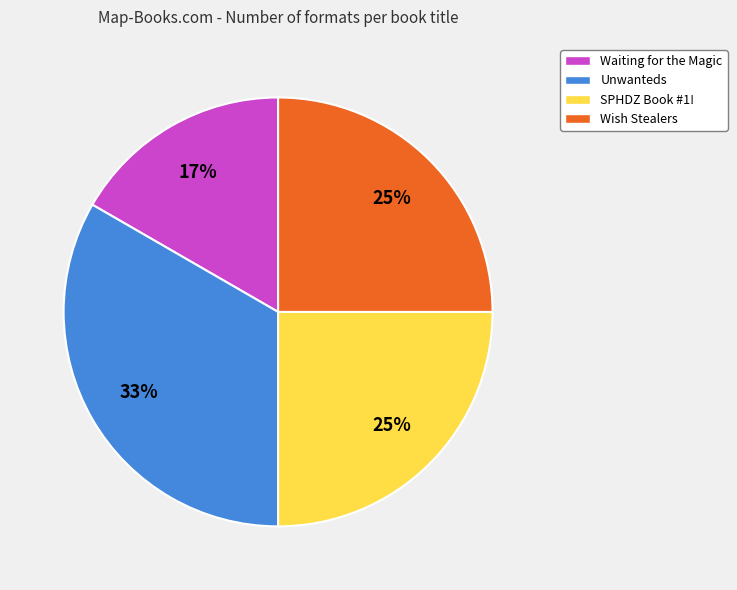

Combined, do Unwanteds and SPHDZ Book #1! account for over 50%?

Yes